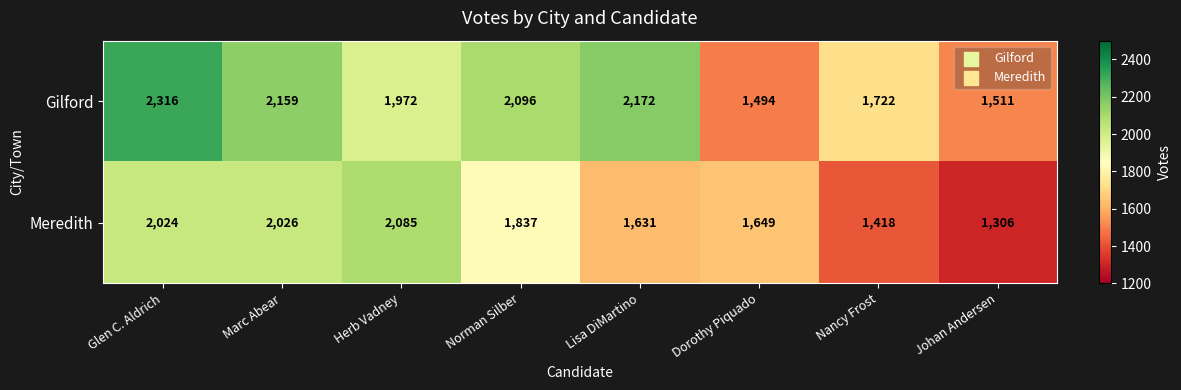

What is the difference between the Meredith values at Marc Abear and Dorothy Piquado?

377